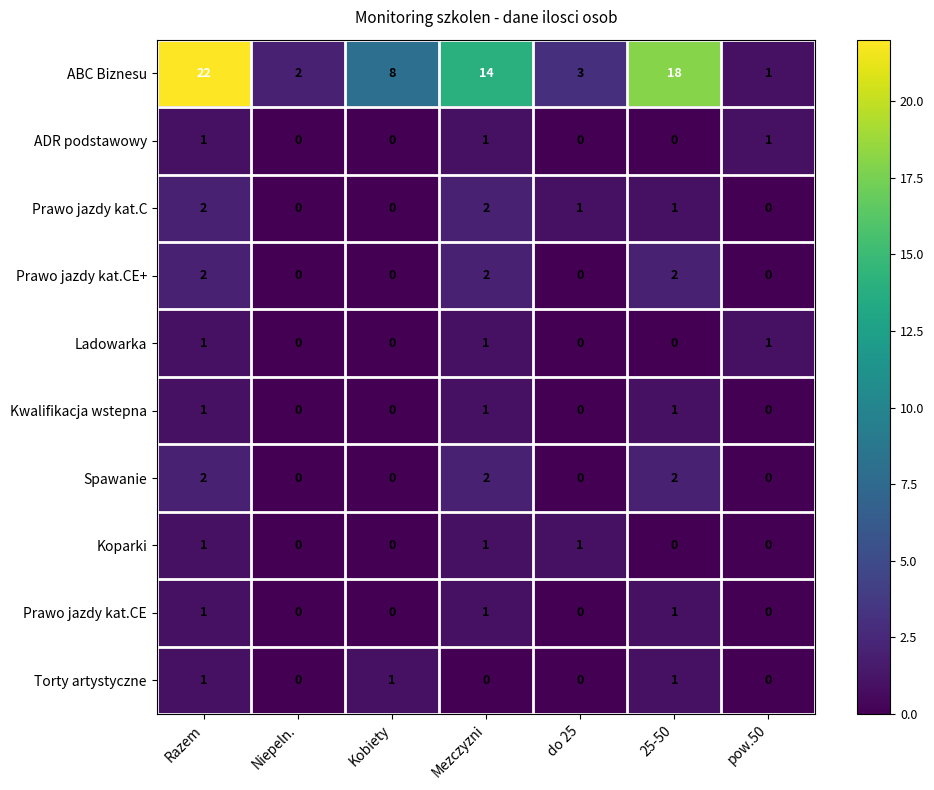

Which series has the largest total across all categories?

ABC Biznesu